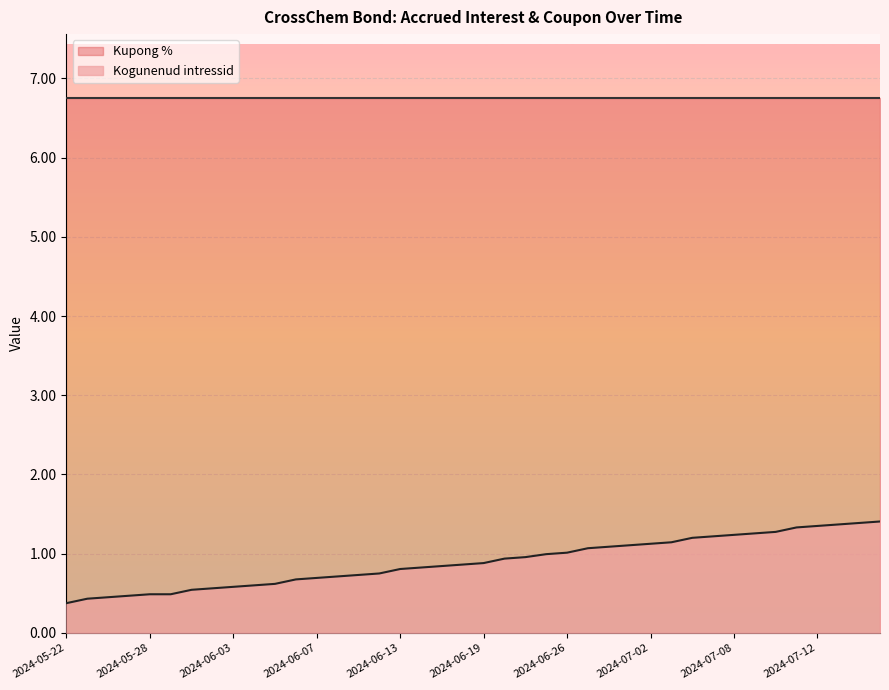

True or false: Kupong % and Kogunenud intressid intersect in this chart.

False